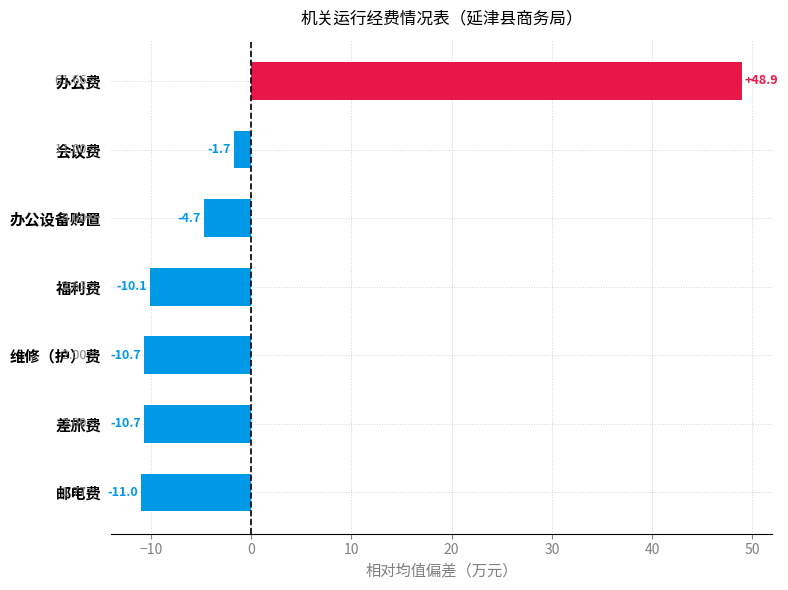

Which label corresponds to the smallest value in the chart?

邮电费